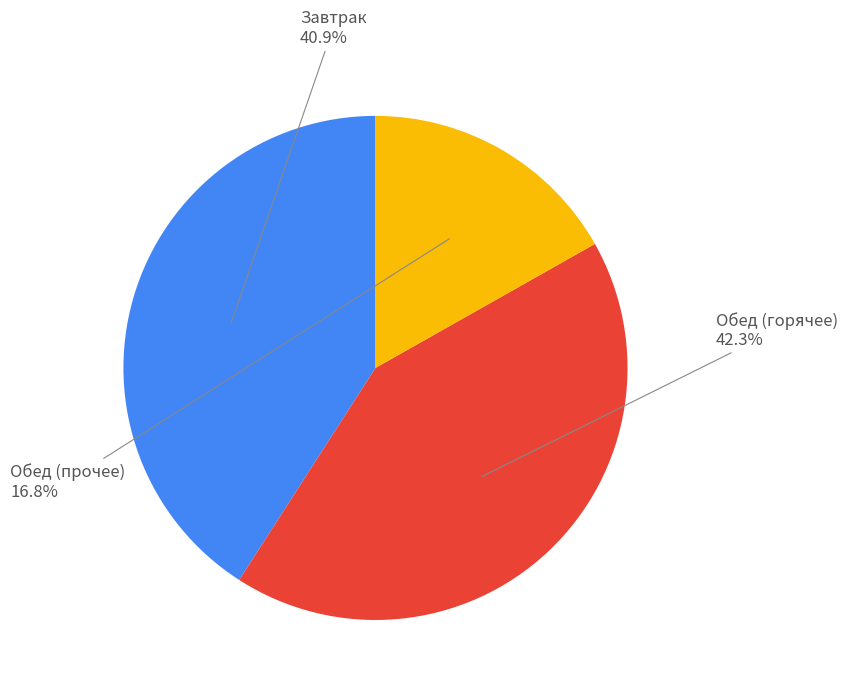

Is there a majority slice in this chart?

No